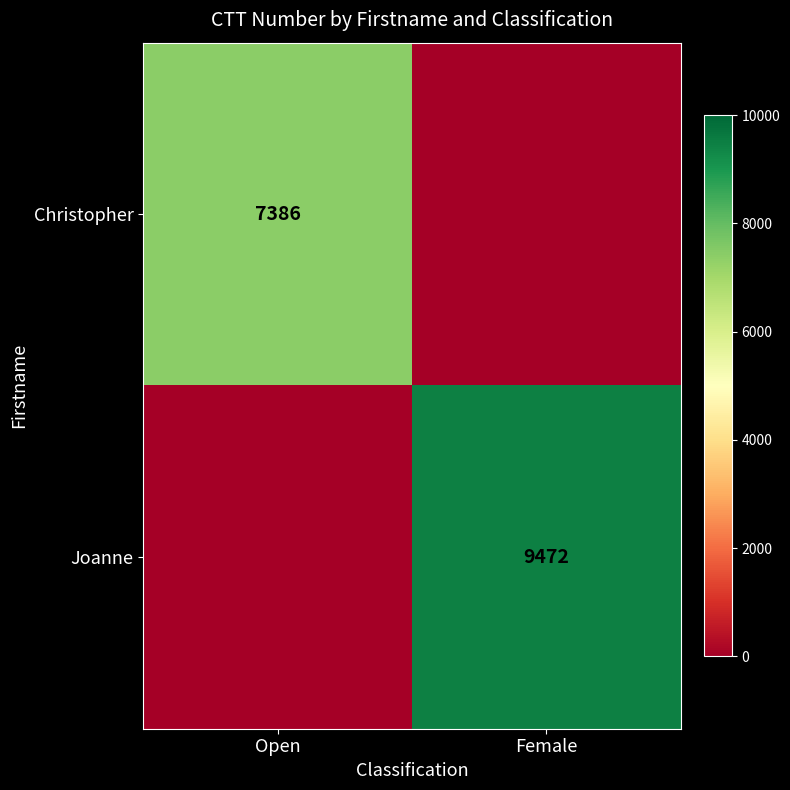

Is it true that Christopher equals 7386 at Open?

True